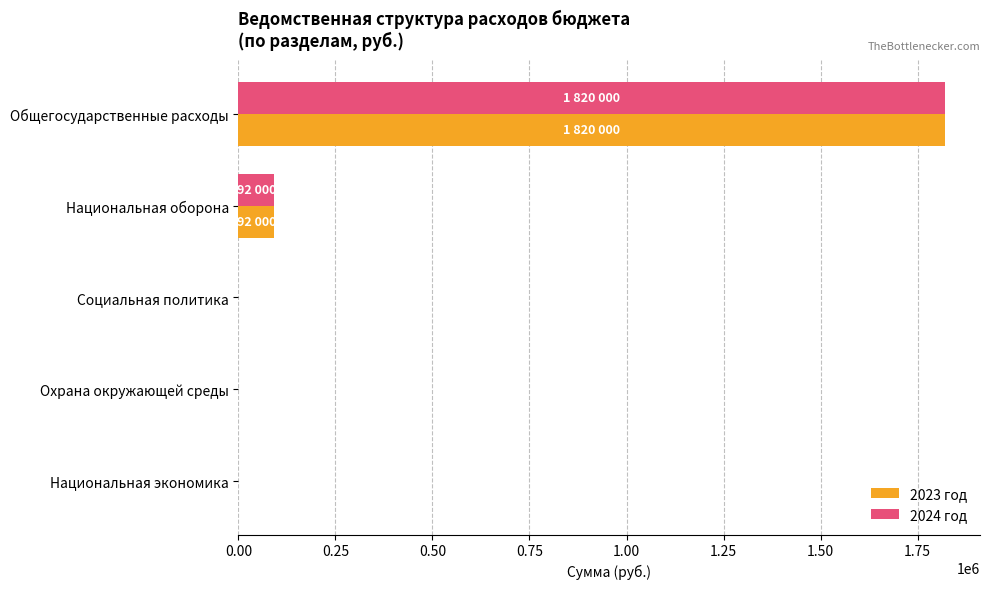

At which category is the sum across all series the highest?

Общегосударственные расходы